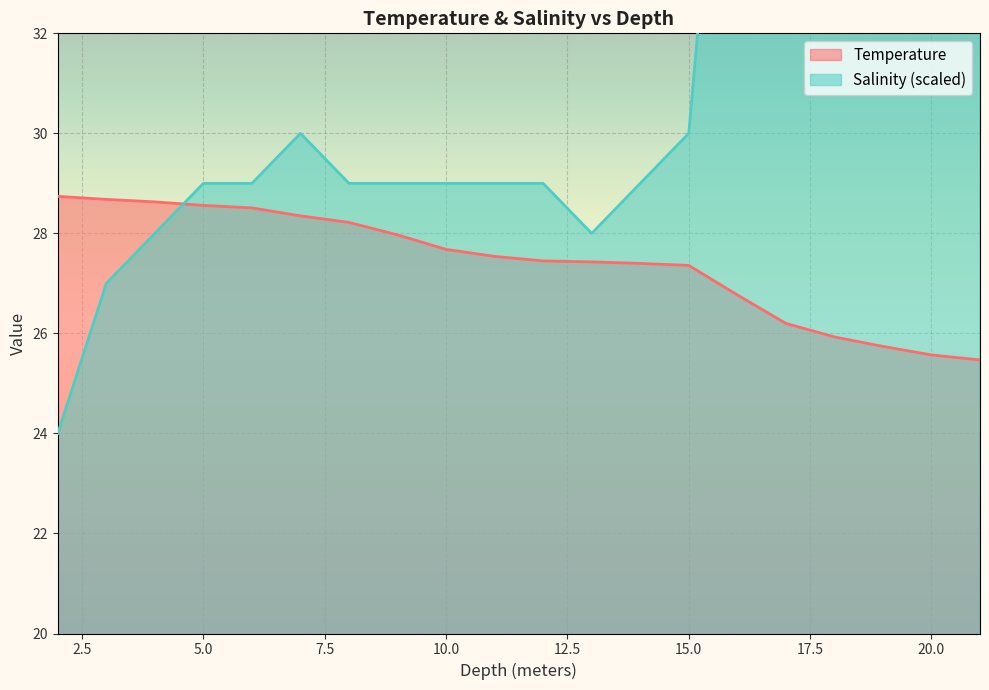

Is it true that Salinity equals 12.9 at 17.0?

False